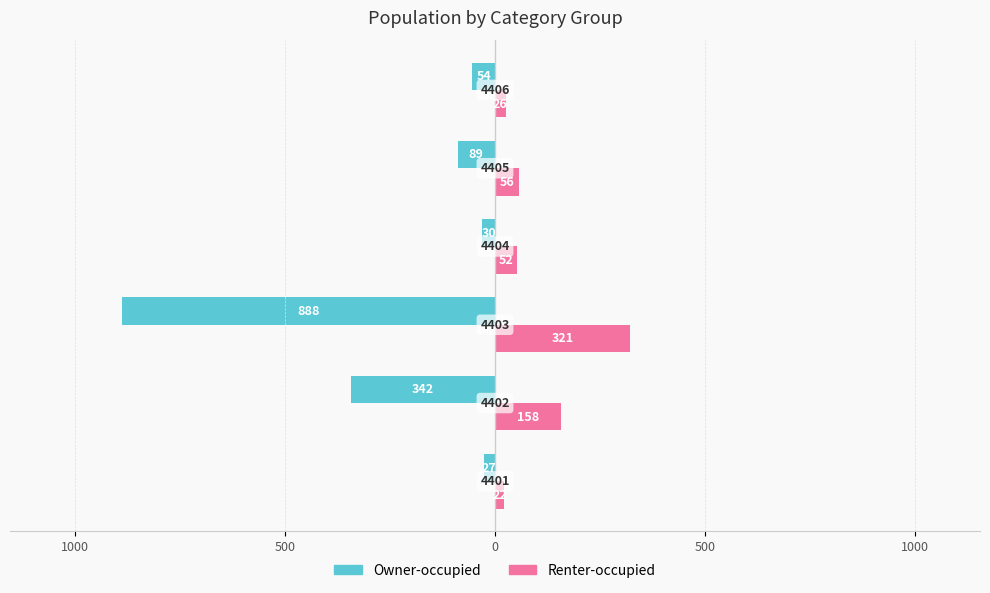

What are all the series names shown in the legend?

Owner-occupied, Renter-occupied